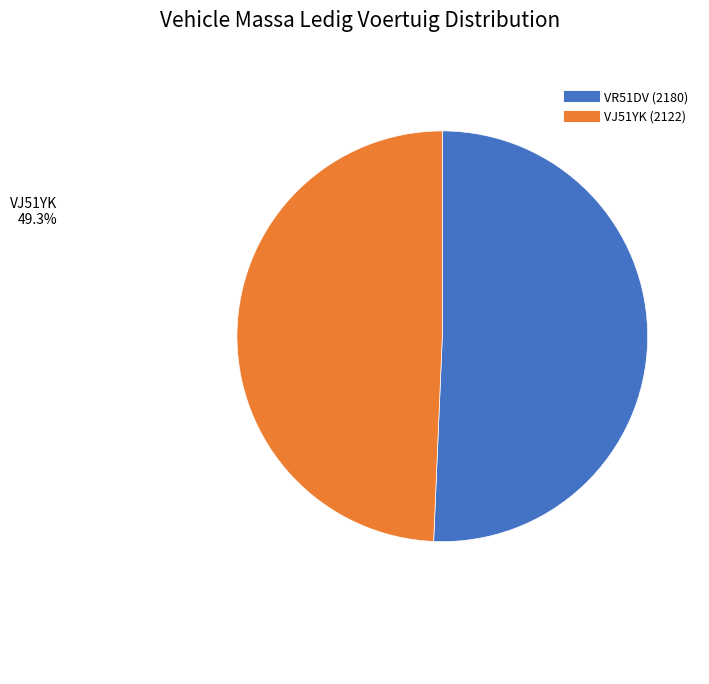

Approximately how many times larger is the value at VJ51YK compared to VR51DV?

1.0